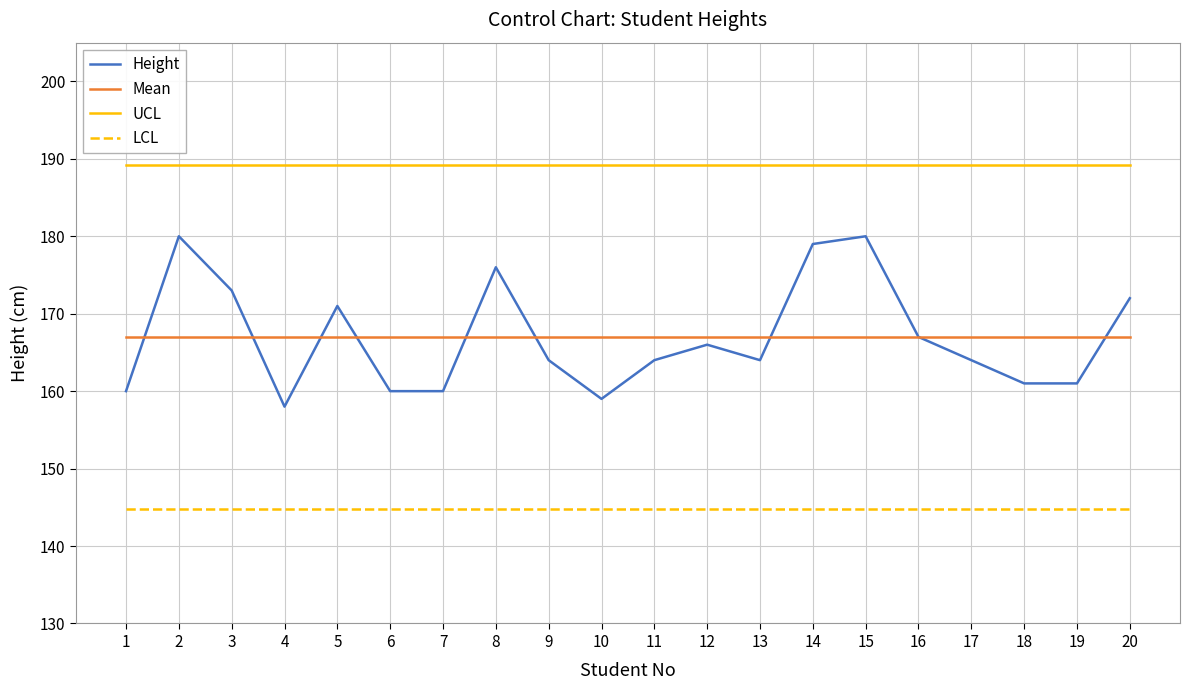

What is the maximum value for UCL?

189.2